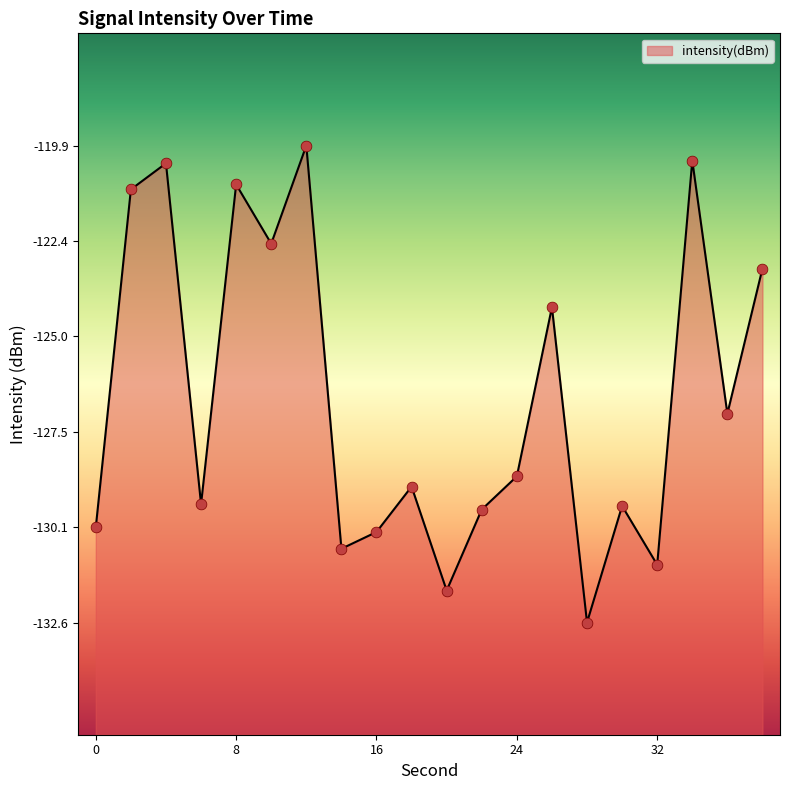

Which has a higher value, 38 or 28?

38